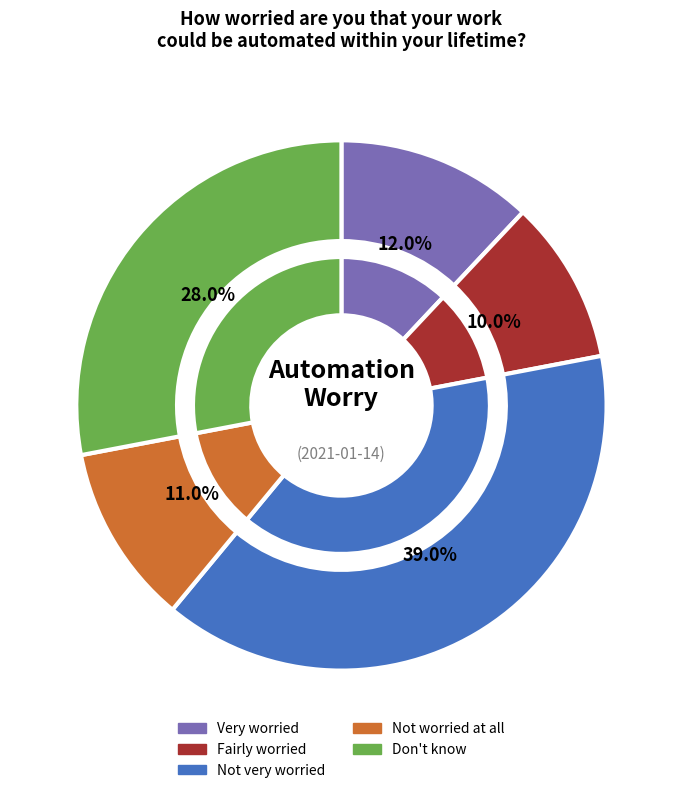

True or false: Fairly worried accounts for 19% of the total.

False